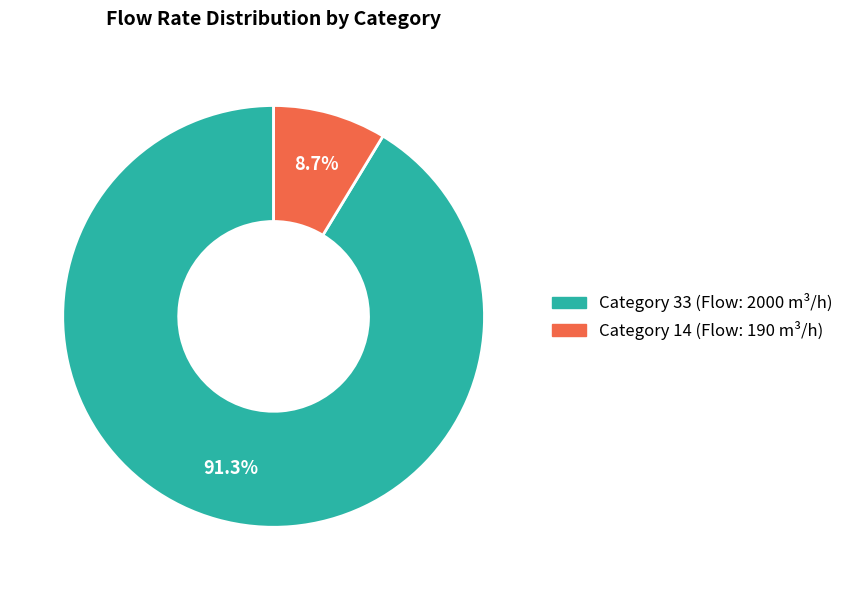

Is there any slice that represents more than half of the pie?

Yes